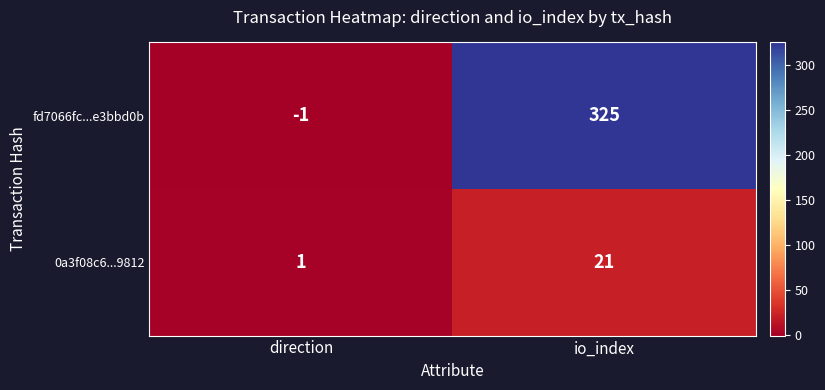

What is the maximum value for fd7066fc...e3bbd0b?

325